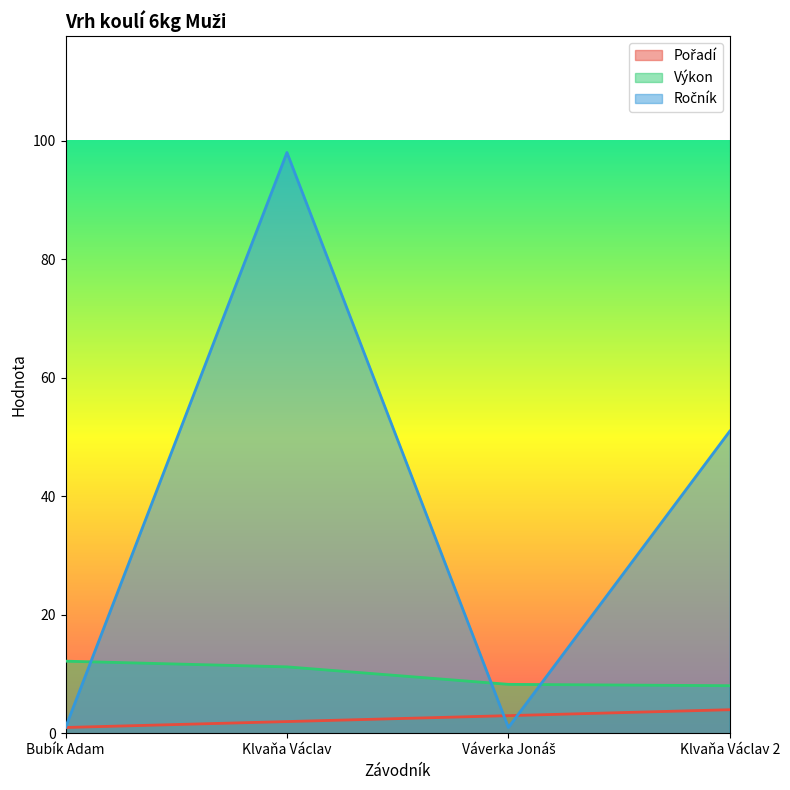

How many lines are shown in the chart?

3